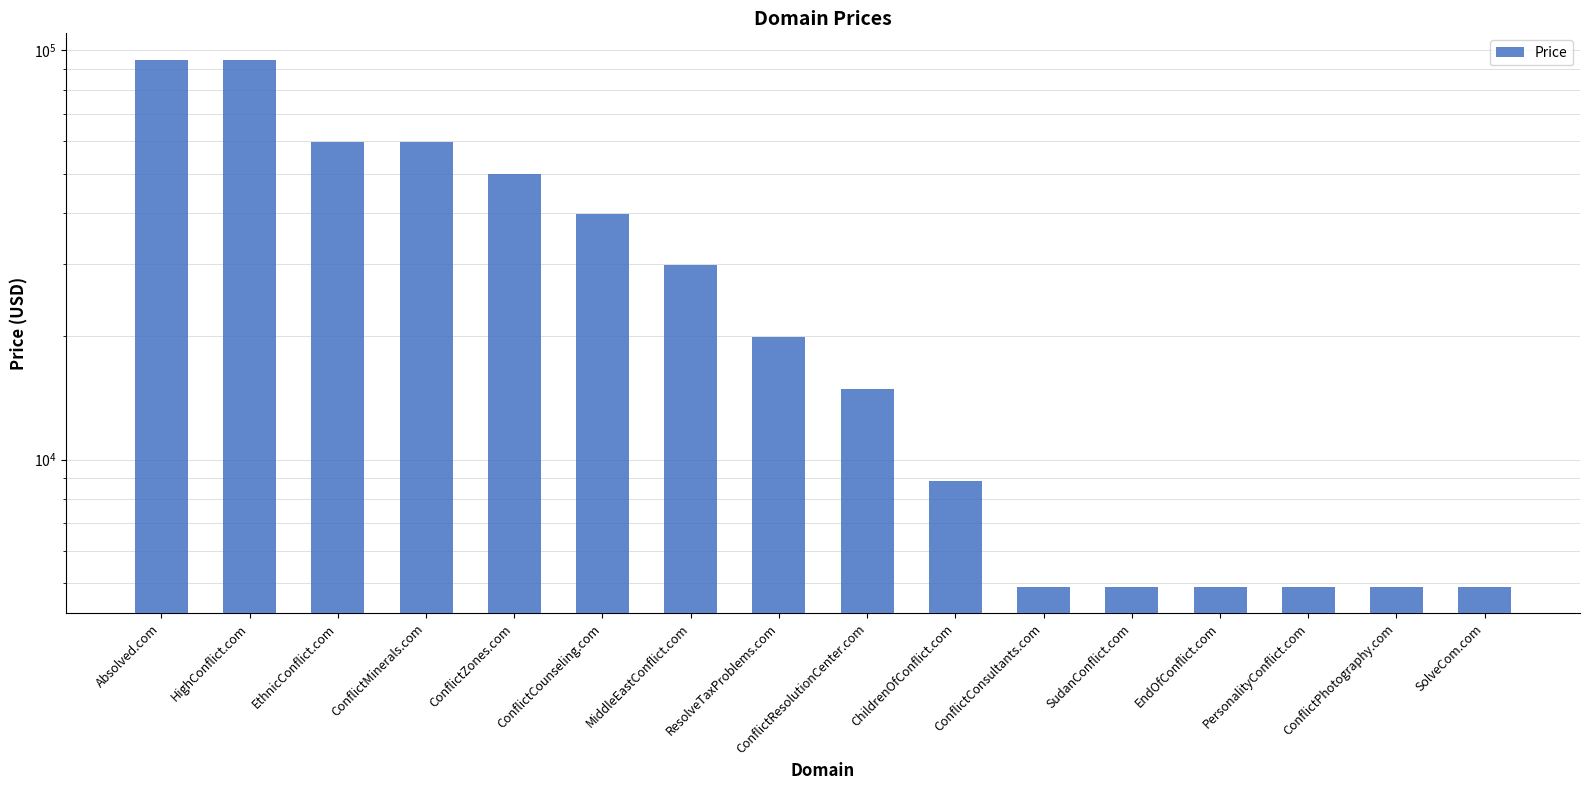

How many bars are there in total?

16